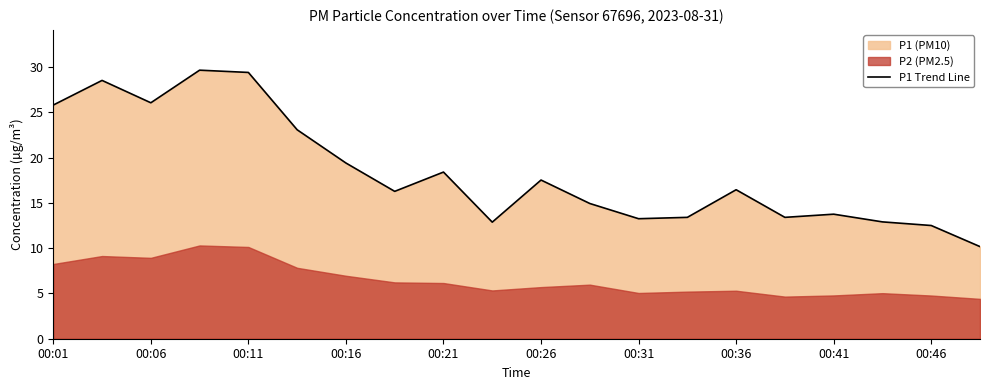

The P1 Trend Line series shows 12.5 at 00:46. True or false?

True